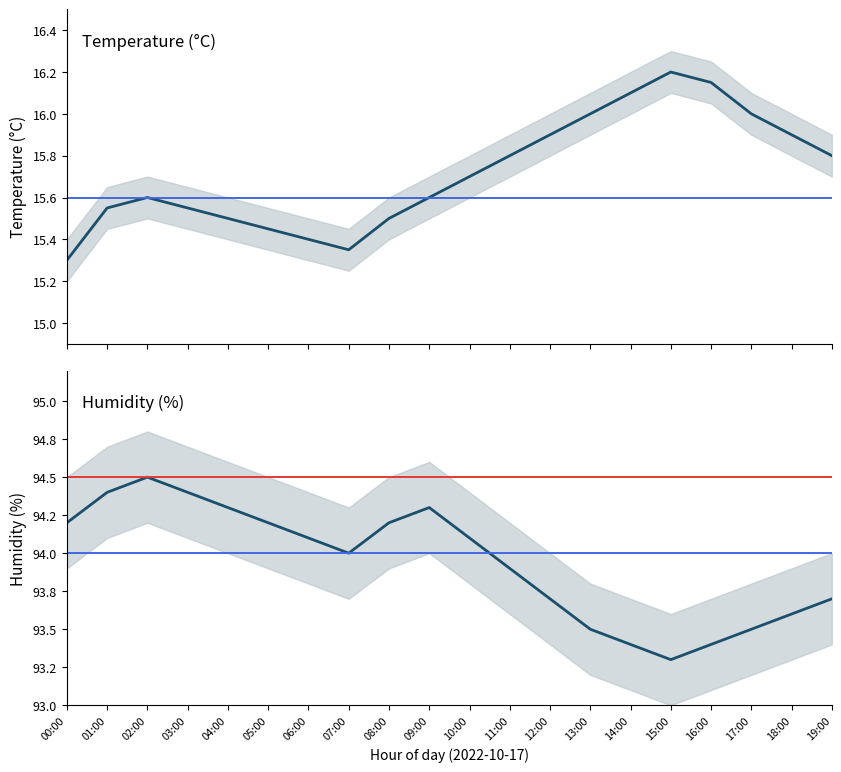

What are all the series names shown in the legend?

temperature, humidity